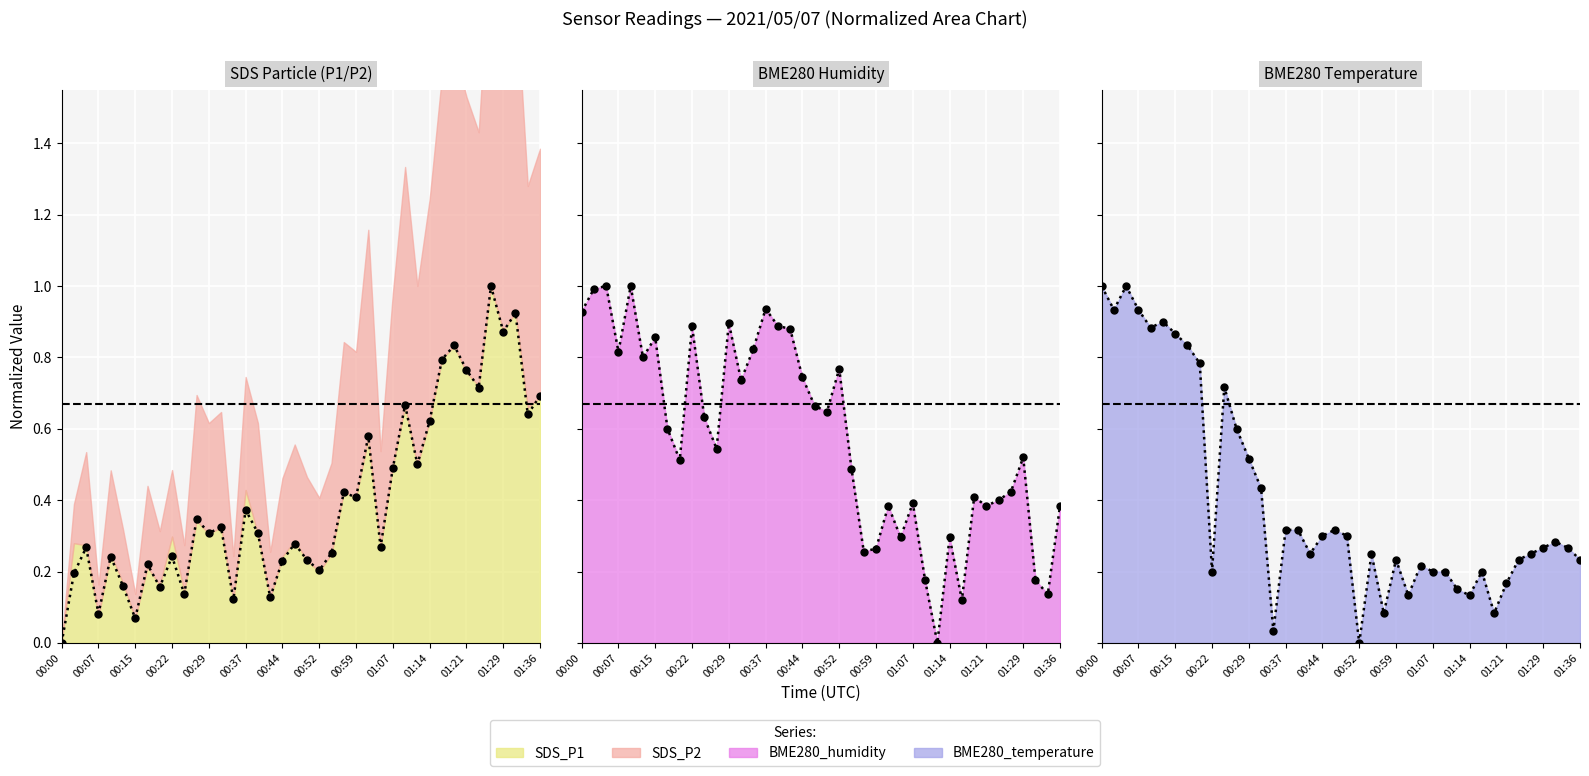

What is the difference between the second highest and second lowest values in the SDS_P1 series?

0.9